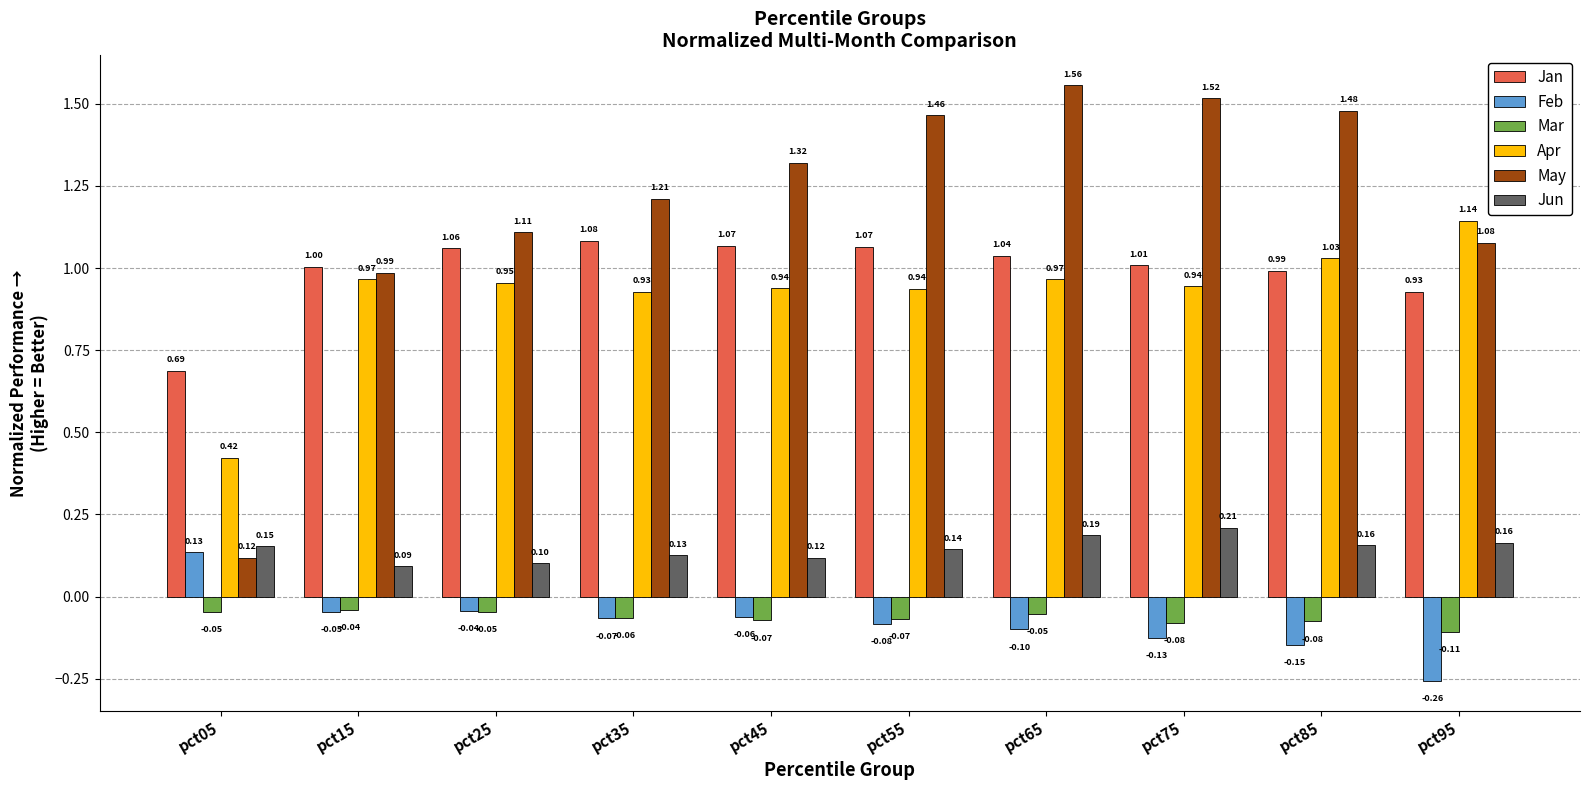

Which series has the largest total across all categories?

May